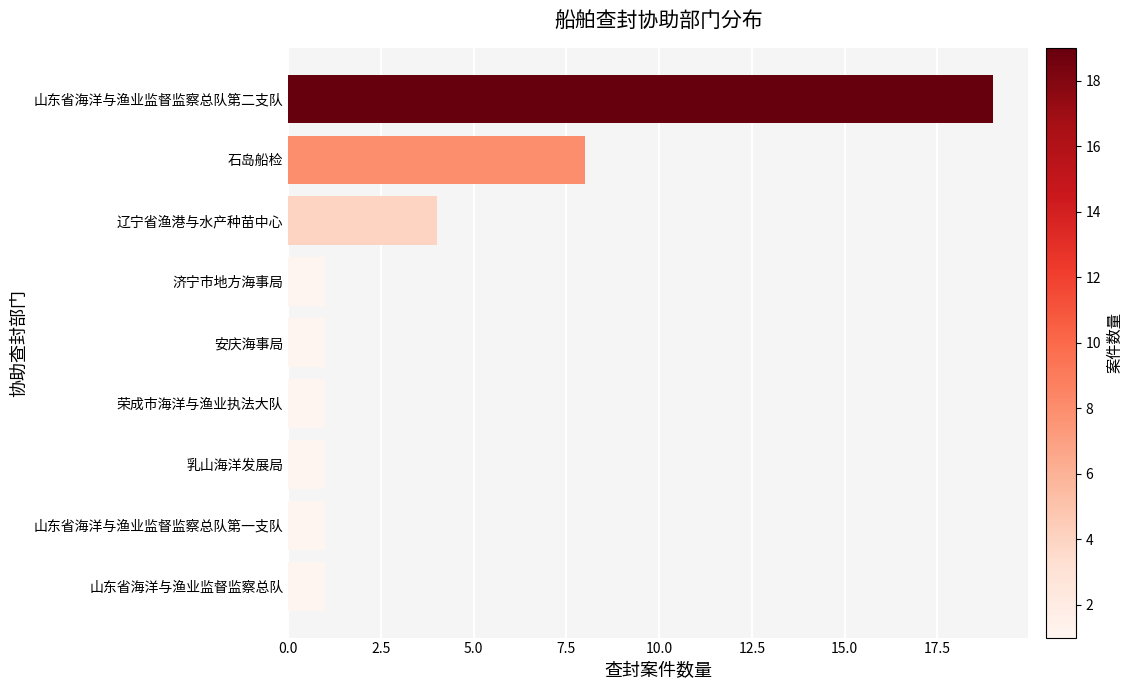

What is the sum of all values?

37